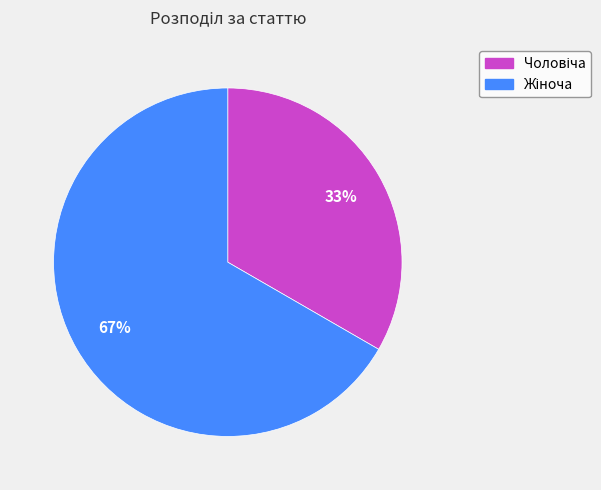

Is there any slice that represents more than half of the pie?

Yes